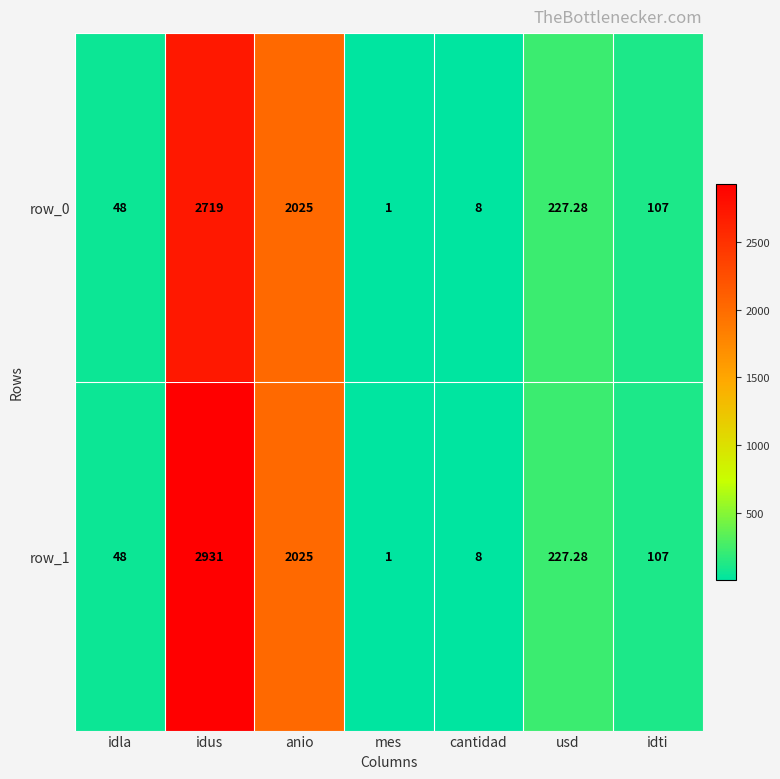

Which series has the widest spread of values?

row_1